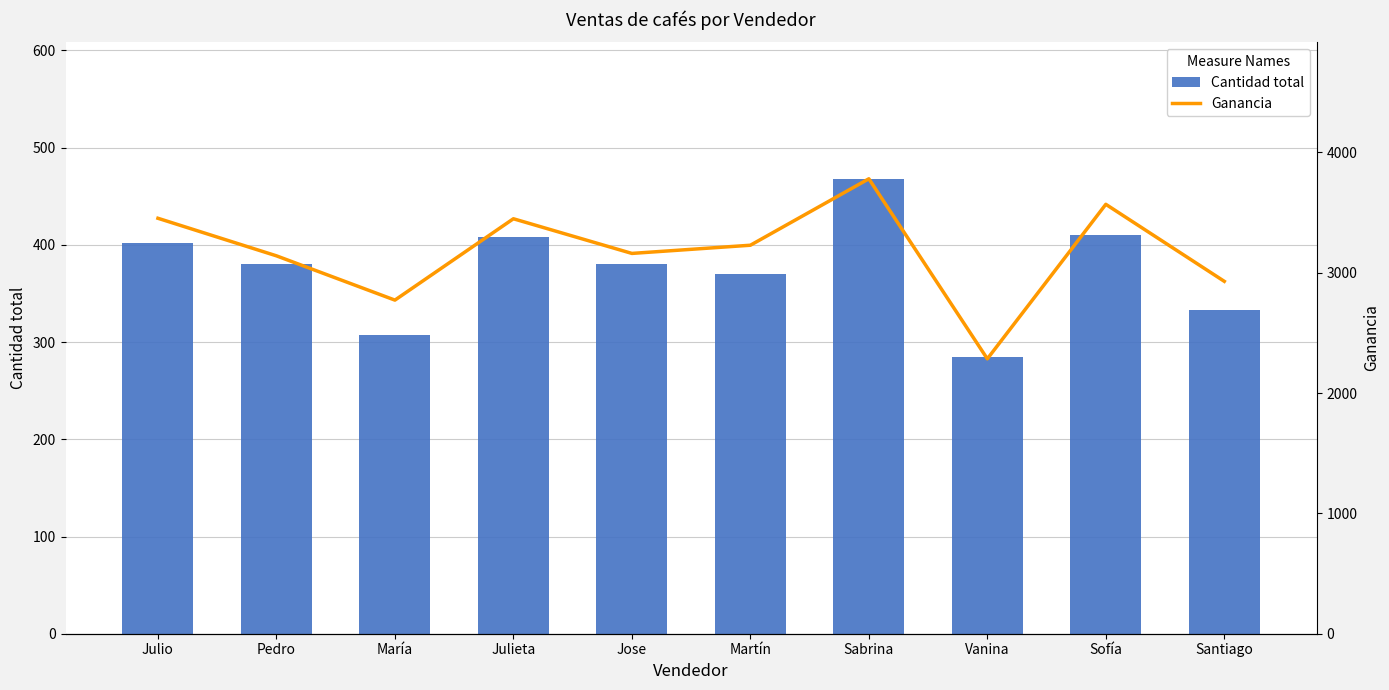

True or false: Cantidad total has a value of 333 at Santiago.

True